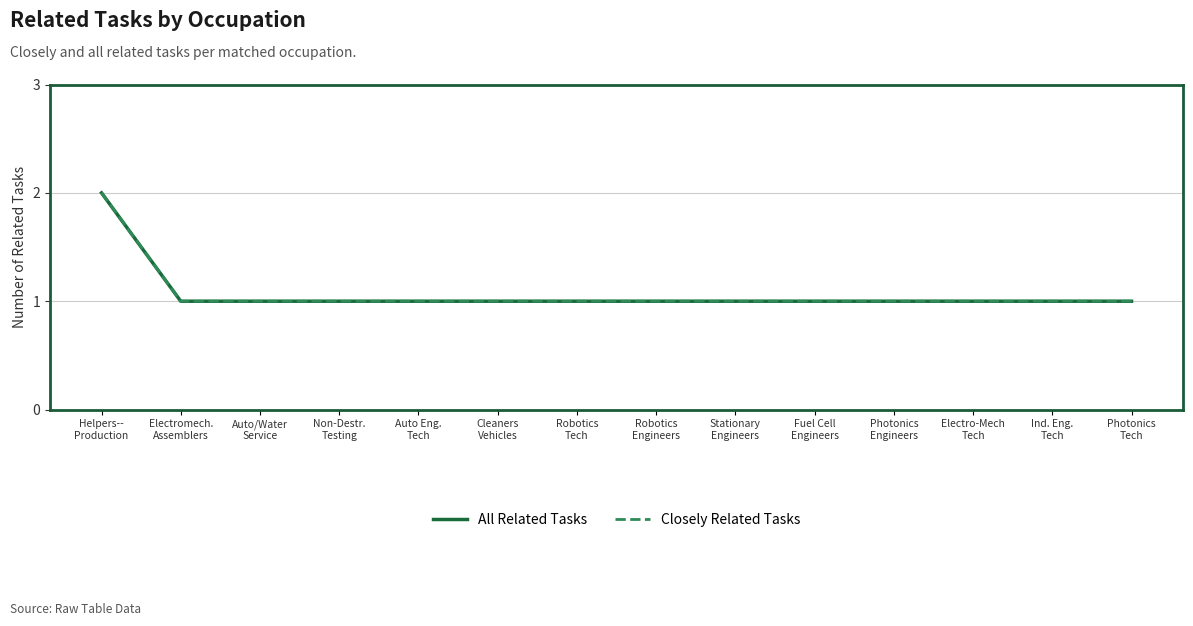

Does the chart display data point markers on the line(s)?

No